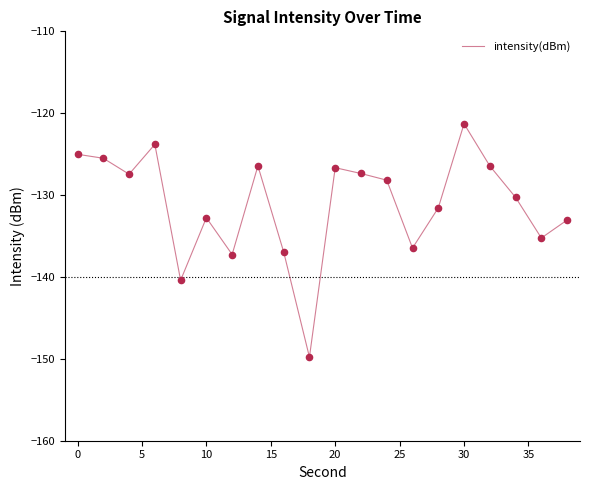

What is the smallest value displayed?

-149.8